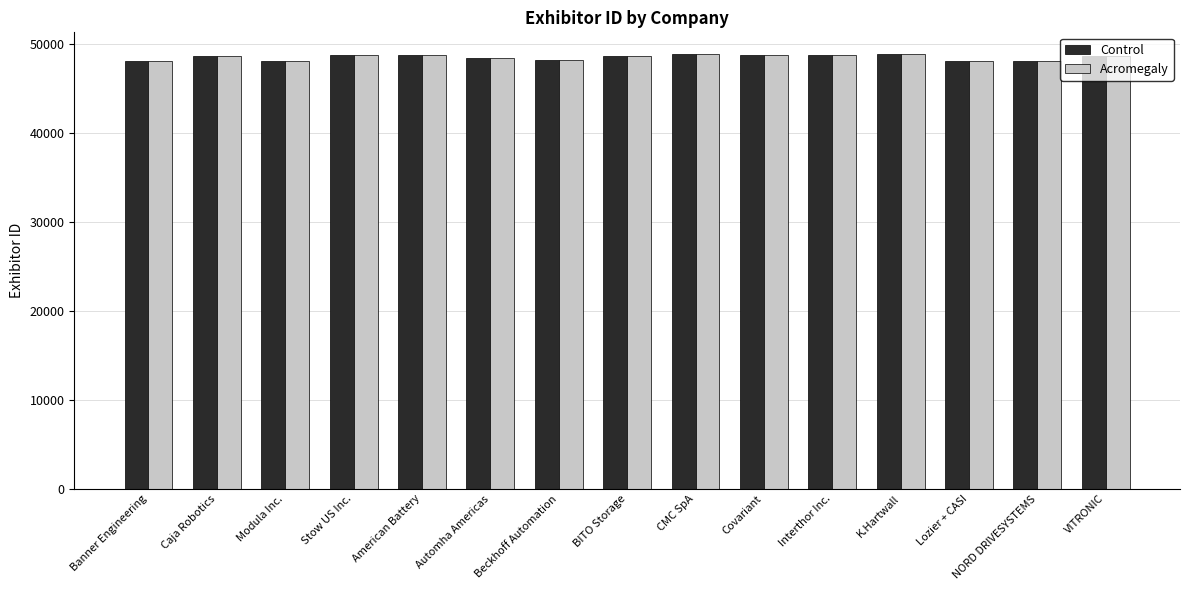

The Acromegaly series shows 48667 at VITRONIC. True or false?

True